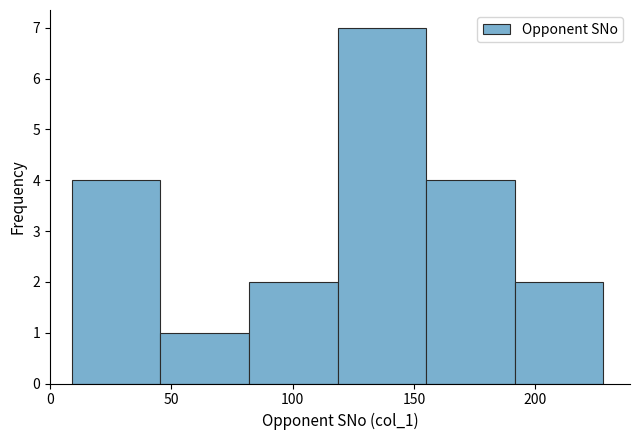

Over which range of the x-axis is the bar tallest?

118.5 to 155.0